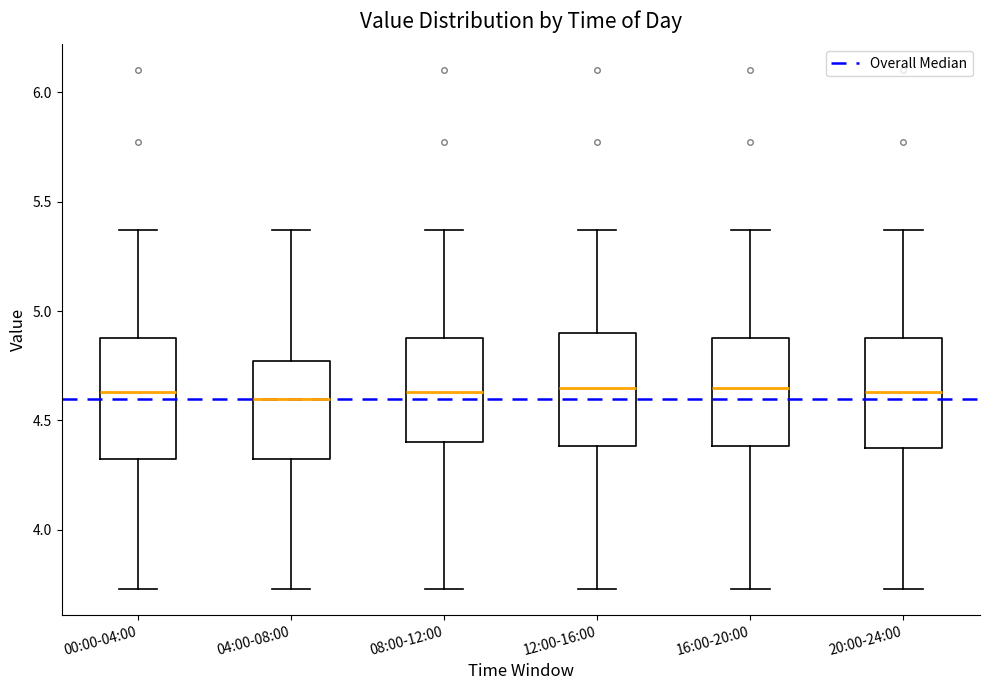

Where is the upper edge of the box for 04:00-08:00 on the y-axis? The values are not printed on the chart, so give them approximately, as read against the axis.

4.75